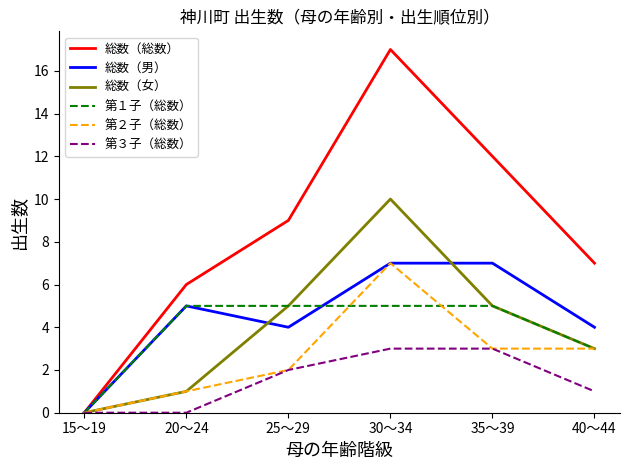

The value of 第３子（総数） at 25～29 is 3. True or false?

False